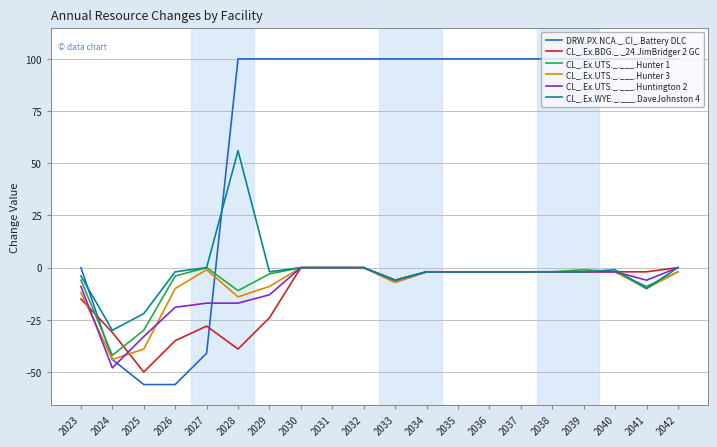

How many series are shown in this chart?

6